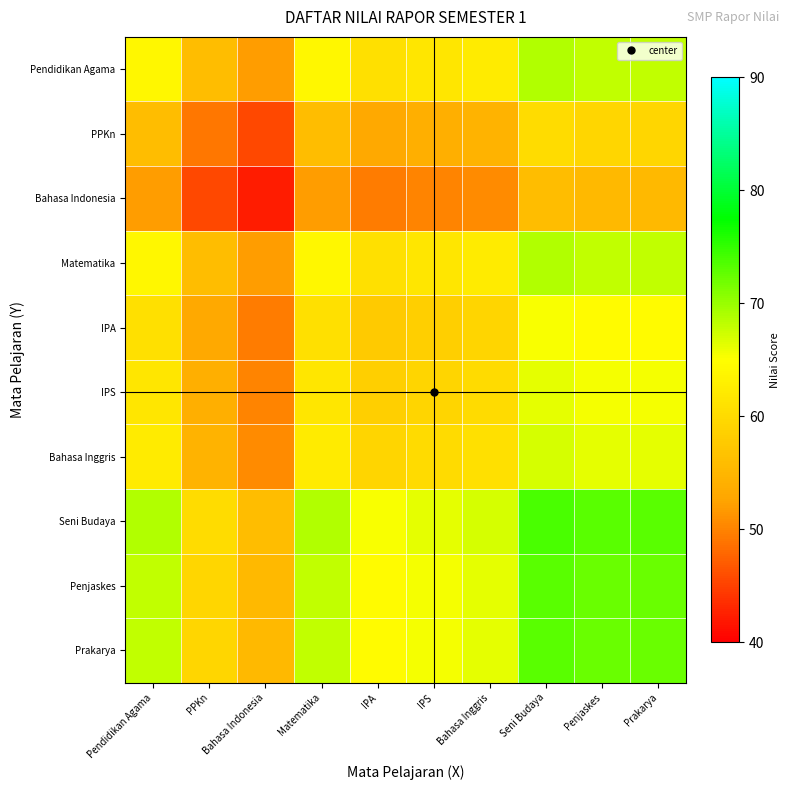

Reading left to right, extract all data points from this chart.

Pendidikan Agama: Pendidikan Agama=64.0	PPKn=56.0	Bahasa Indonesia=52.0	Matematika=64.0	IPA=60.8	IPS=61.6	Bahasa Inggris=62.4	Seni Budaya=68.8	Penjaskes=68.0	Prakarya=68.0
PPKn: Pendidikan Agama=56.0	PPKn=49.0	Bahasa Indonesia=45.5	Matematika=56.0	IPA=53.2	IPS=53.9	Bahasa Inggris=54.6	Seni Budaya=60.2	Penjaskes=59.5	Prakarya=59.5
Bahasa Indonesia: Pendidikan Agama=52.0	PPKn=45.5	Bahasa Indonesia=42.2	Matematika=52.0	IPA=49.4	IPS=50.0	Bahasa Inggris=50.7	Seni Budaya=55.9	Penjaskes=55.2	Prakarya=55.2
Matematika: Pendidikan Agama=64.0	PPKn=56.0	Bahasa Indonesia=52.0	Matematika=64.0	IPA=60.8	IPS=61.6	Bahasa Inggris=62.4	Seni Budaya=68.8	Penjaskes=68.0	Prakarya=68.0
IPA: Pendidikan Agama=60.8	PPKn=53.2	Bahasa Indonesia=49.4	Matematika=60.8	IPA=57.8	IPS=58.5	Bahasa Inggris=59.3	Seni Budaya=65.4	Penjaskes=64.6	Prakarya=64.6
IPS: Pendidikan Agama=61.6	PPKn=53.9	Bahasa Indonesia=50.0	Matematika=61.6	IPA=58.5	IPS=59.3	Bahasa Inggris=60.1	Seni Budaya=66.2	Penjaskes=65.5	Prakarya=65.5
Bahasa Inggris: Pendidikan Agama=62.4	PPKn=54.6	Bahasa Indonesia=50.7	Matematika=62.4	IPA=59.3	IPS=60.1	Bahasa Inggris=60.8	Seni Budaya=67.1	Penjaskes=66.3	Prakarya=66.3
Seni Budaya: Pendidikan Agama=68.8	PPKn=60.2	Bahasa Indonesia=55.9	Matematika=68.8	IPA=65.4	IPS=66.2	Bahasa Inggris=67.1	Seni Budaya=74.0	Penjaskes=73.1	Prakarya=73.1
Penjaskes: Pendidikan Agama=68.0	PPKn=59.5	Bahasa Indonesia=55.2	Matematika=68.0	IPA=64.6	IPS=65.5	Bahasa Inggris=66.3	Seni Budaya=73.1	Penjaskes=72.2	Prakarya=72.2
Prakarya: Pendidikan Agama=68.0	PPKn=59.5	Bahasa Indonesia=55.2	Matematika=68.0	IPA=64.6	IPS=65.5	Bahasa Inggris=66.3	Seni Budaya=73.1	Penjaskes=72.2	Prakarya=72.2